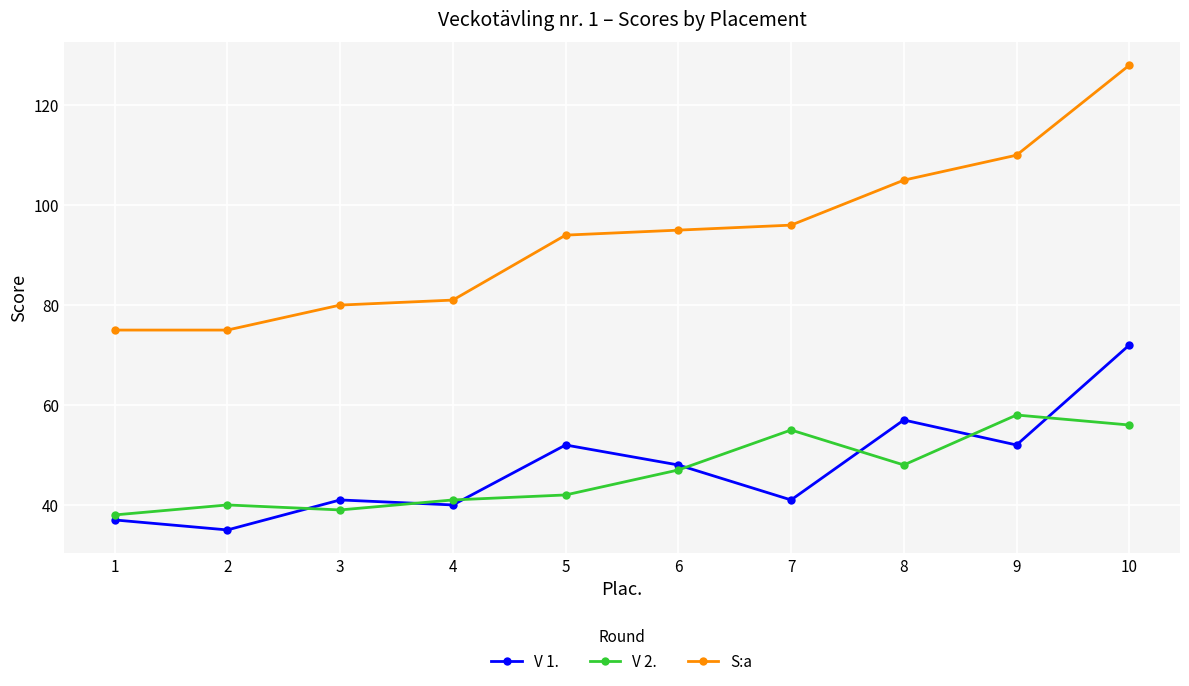

What is the difference between the highest and lowest values at 2?

40